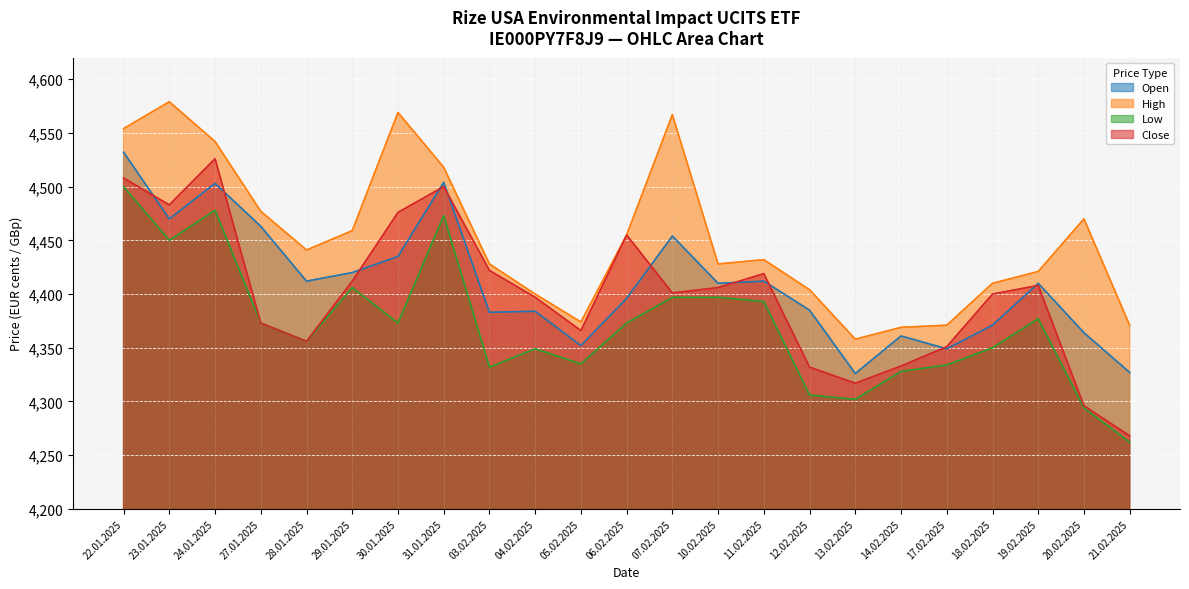

In High, how many points are lower than both neighbors (excluding endpoints)?

4